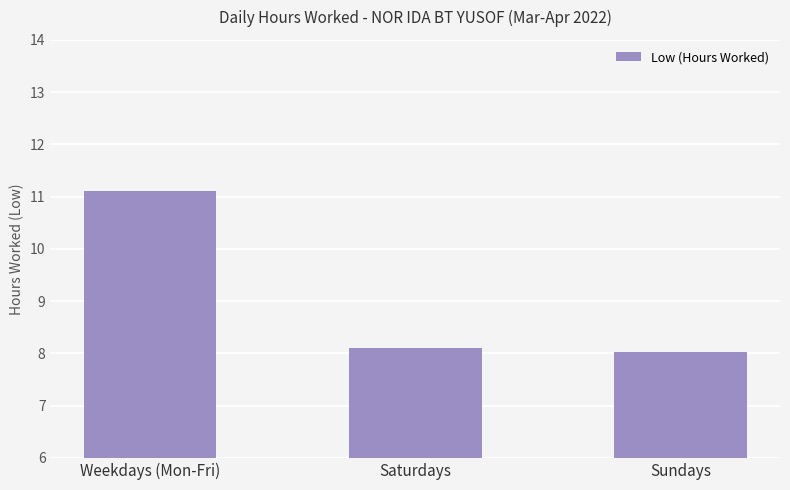

The chart shows a value of 8.0 at Sundays. True or false?

True